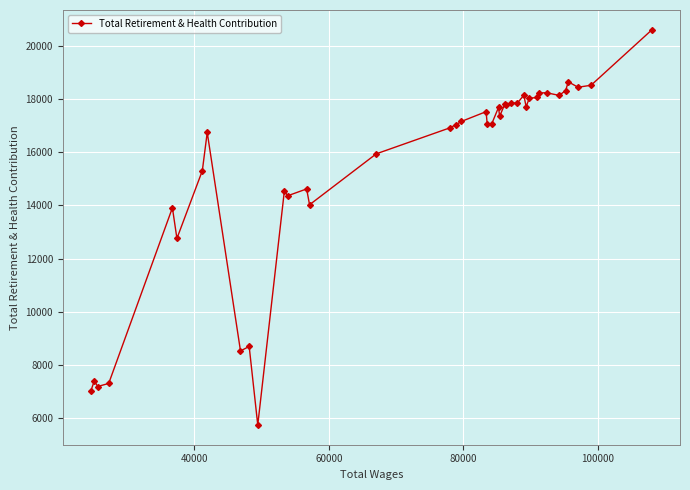

What is the greatest value displayed?

20598